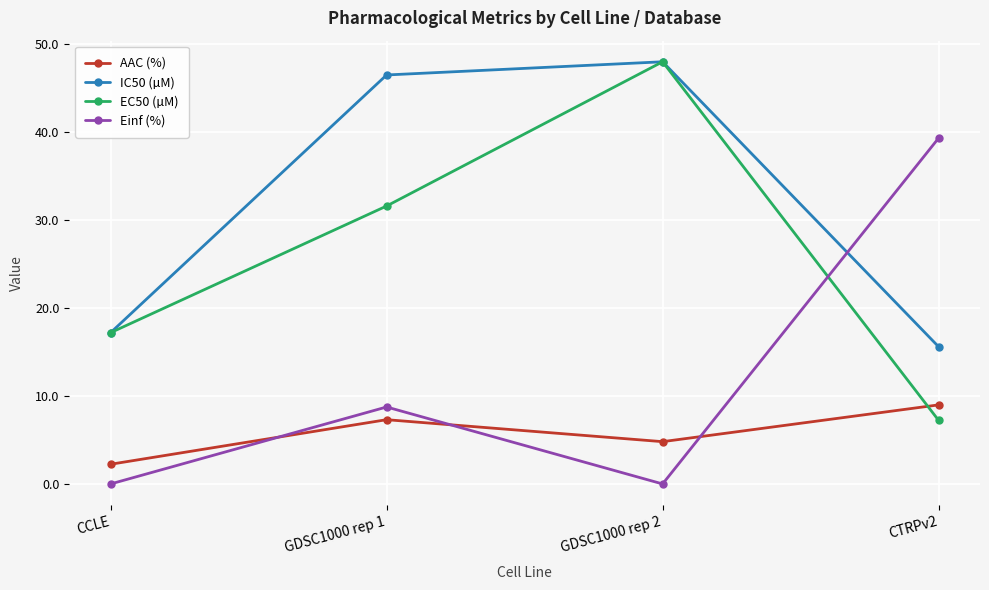

Does the chart have visible grid lines?

Yes